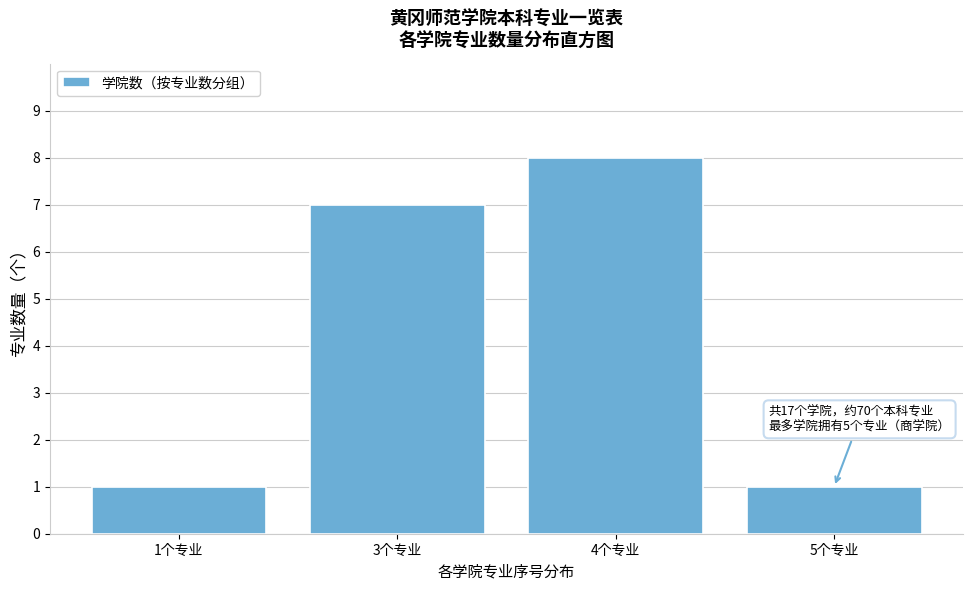

Reading right to left, transcribe all the data shown in this chart.

1	8	7	1